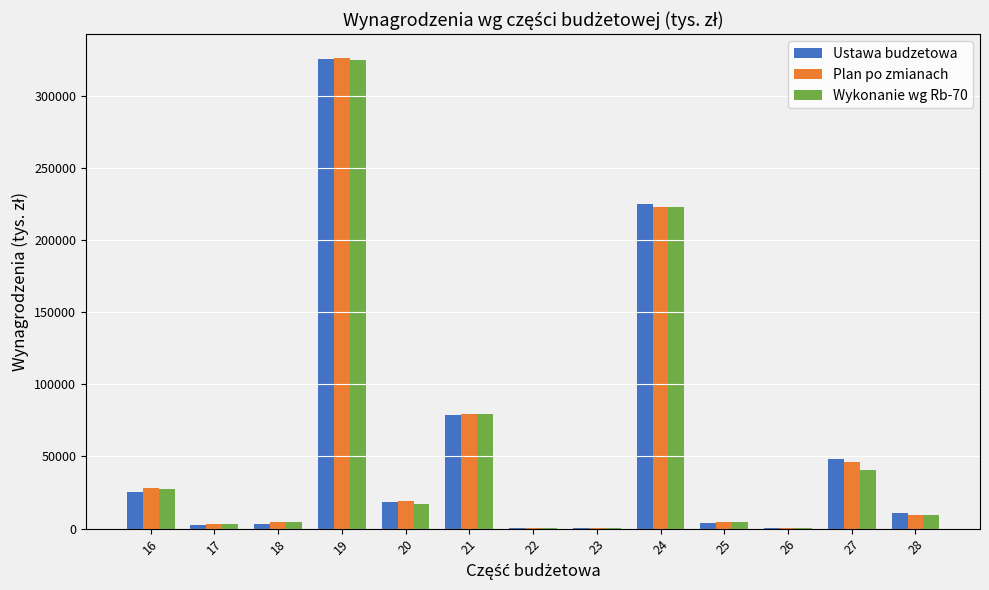

At which label is Plan po zmianach closest to 163234?

24